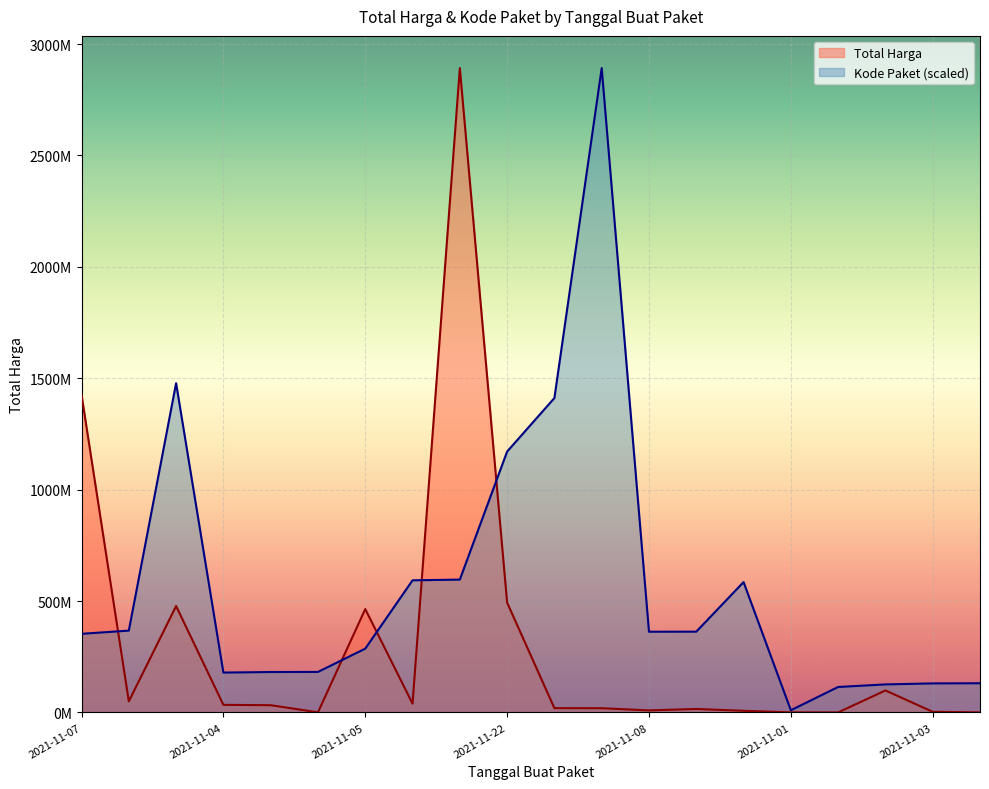

What are all the series names shown in the legend?

Total Harga, Kode Paket (scaled)